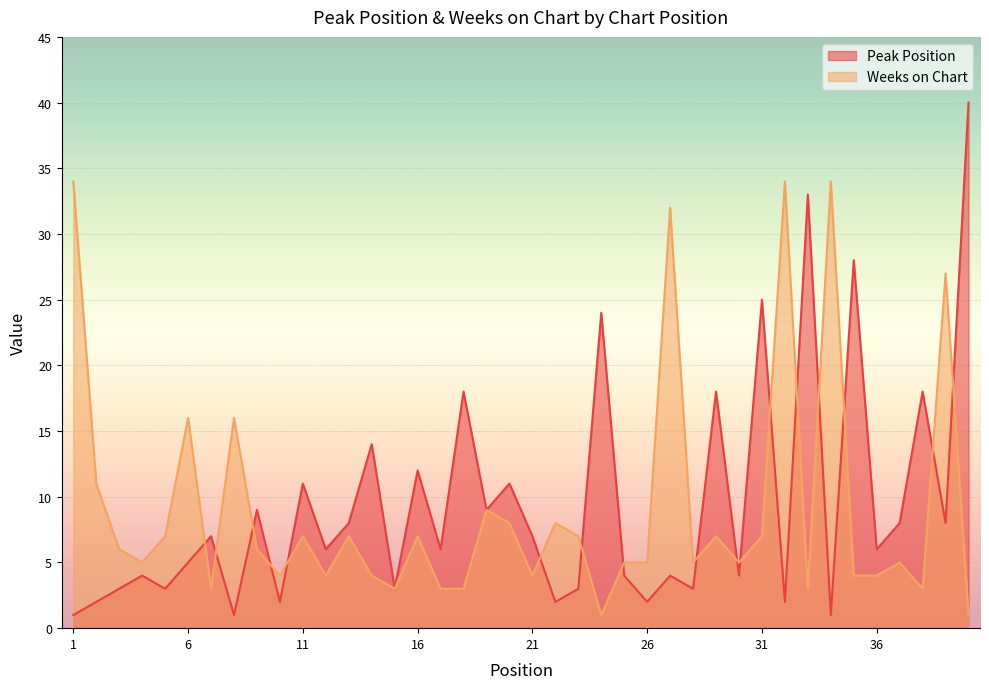

List the labels in order of Weeks on Chart value, largest first.

1, 32, 34, 27, 39, 6, 8, 2, 19, 20, 22, 5, 11, 13, 16, 23, 29, 31, 3, 9, 4, 25, 26, 28, 30, 37, 10, 12, 14, 21, 35, 36, 7, 15, 17, 18, 33, 38, 24, 40